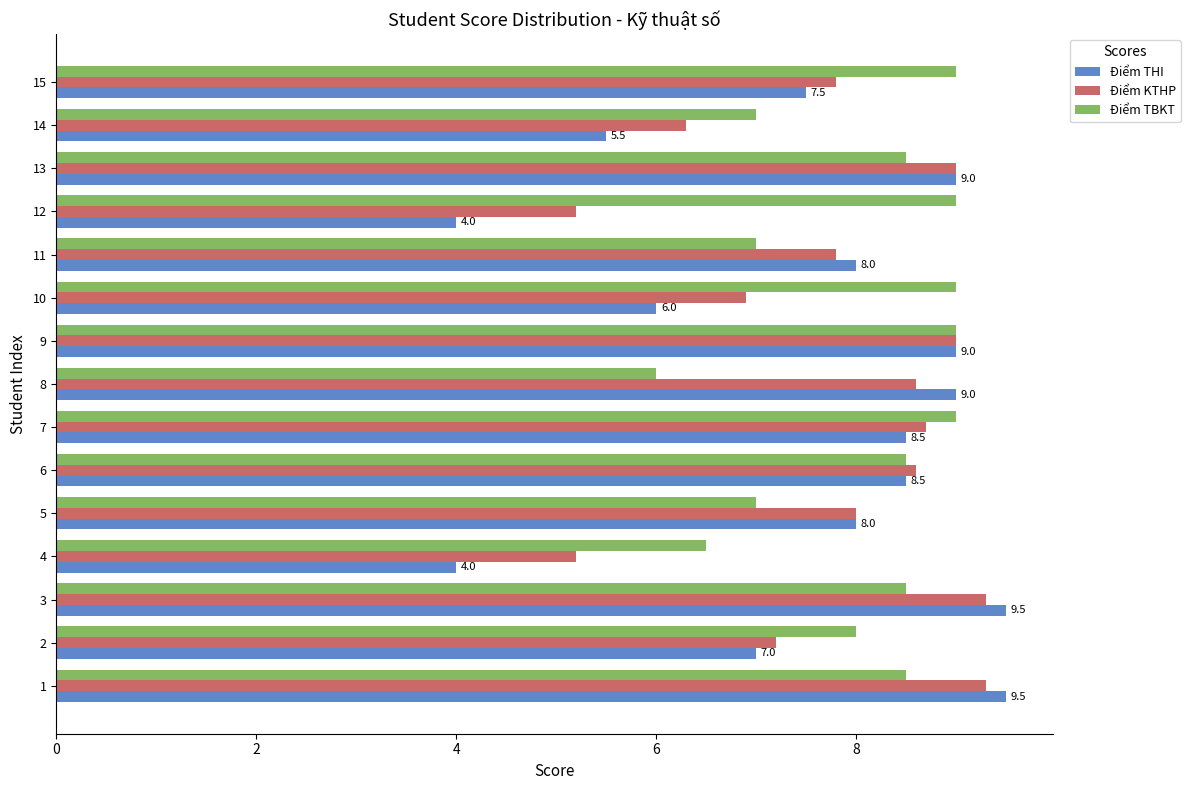

True or false: Điểm KTHP has a value of 5.0 at 8.

False